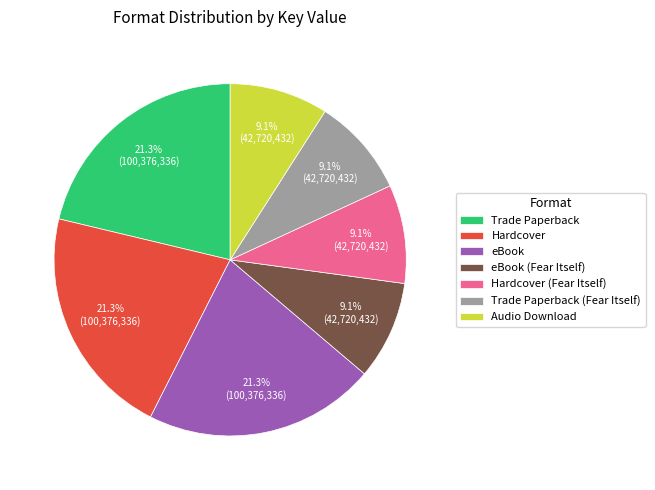

What is the ratio of the value at eBook to the value at Trade Paperback?

1.0